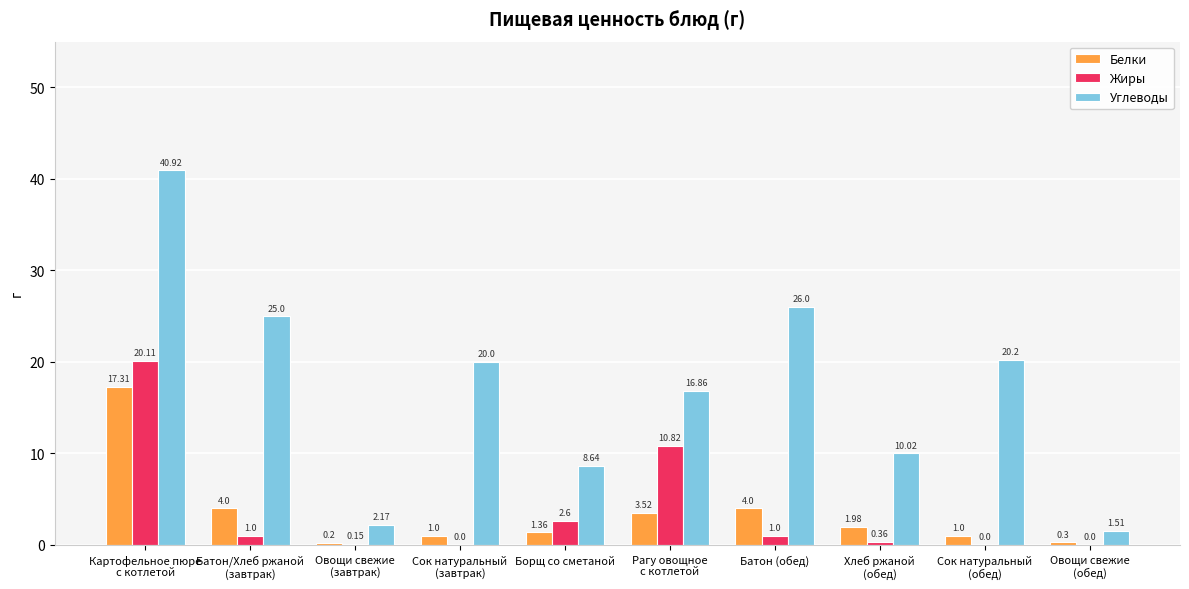

What is the sum of all Белки values?

34.7